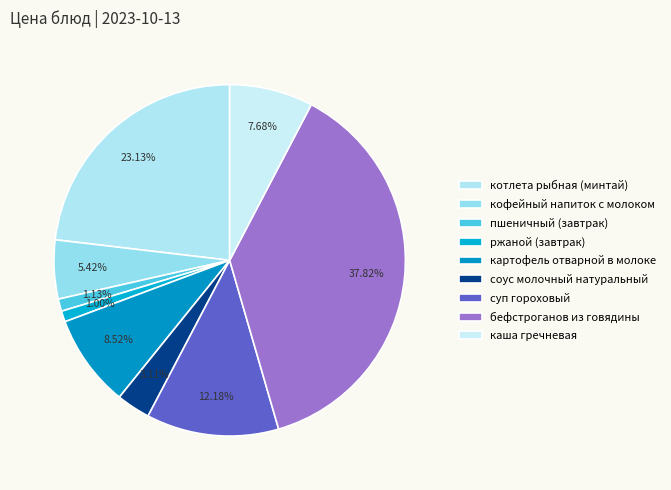

The кофейный напиток с молоком slice represents 17% of the pie. True or false?

False